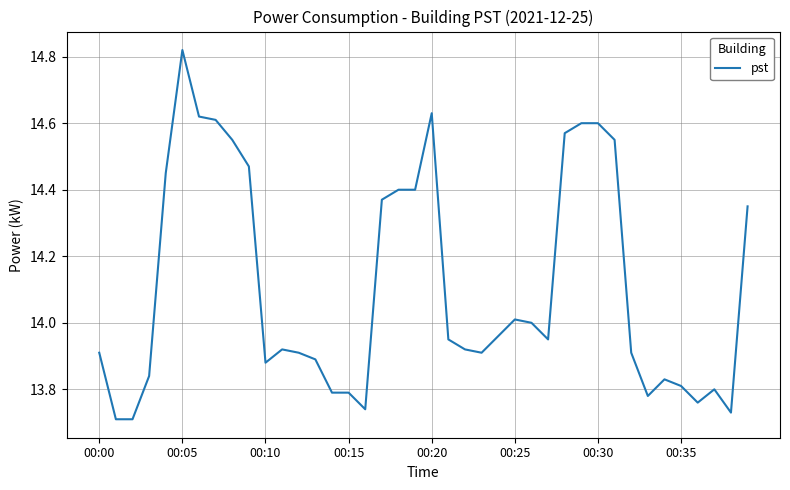

What is the average value?

14.1